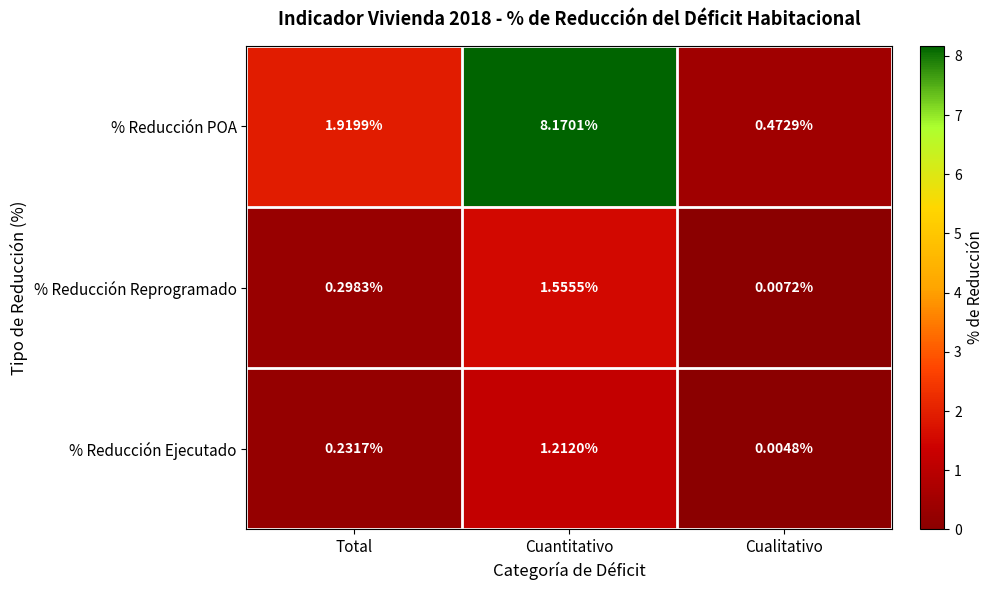

List the labels in order of % Reducción Reprogramado value, smallest first.

Cualitativo, Total, Cuantitativo